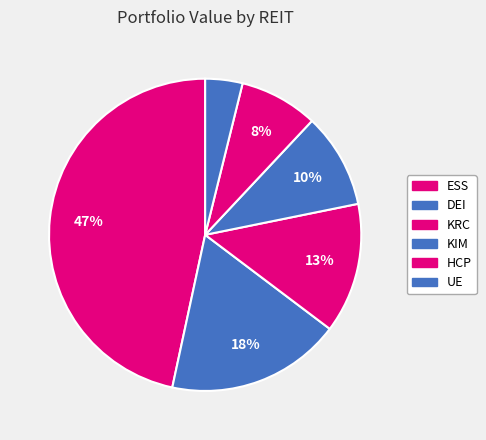

Rank the categories by value from highest to lowest.

ESSEX PROPERTY TRUST INC, DOUGLAS EMMETT INC, KILROY REALTY CORP, KIMCO REALTY CORP, HCP INC, URBAN EDGE PROPERTIES